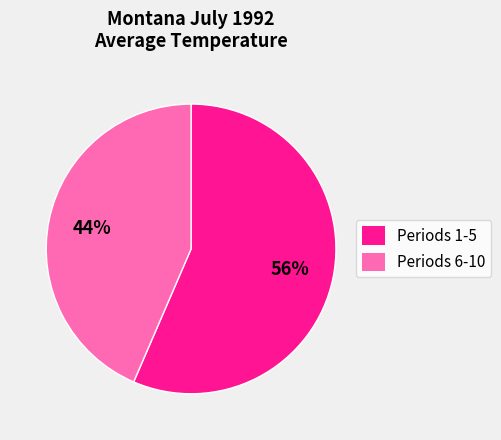

To the nearest percent, what portion does Periods 1-5 represent?

56%